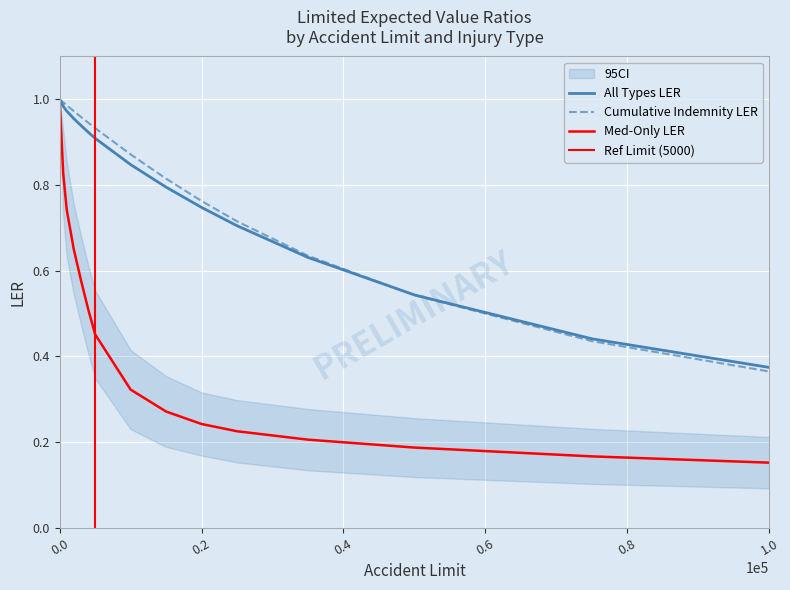

What is the total value across all series at 25000?

1.6